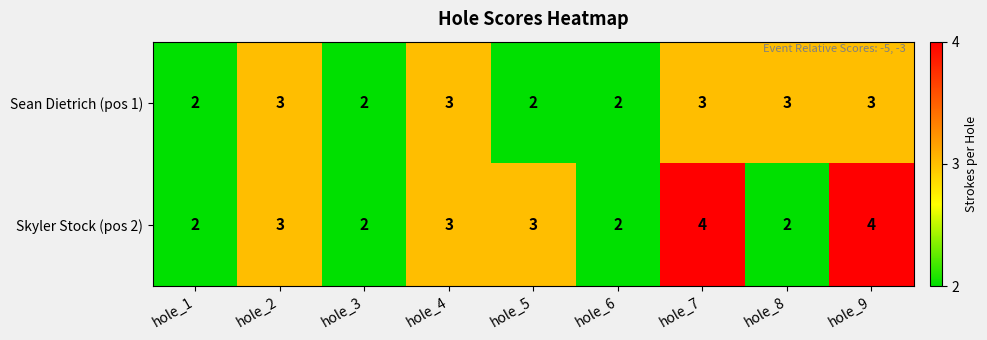

Which series has the largest range (max minus min)?

Skyler Stock (pos 2)